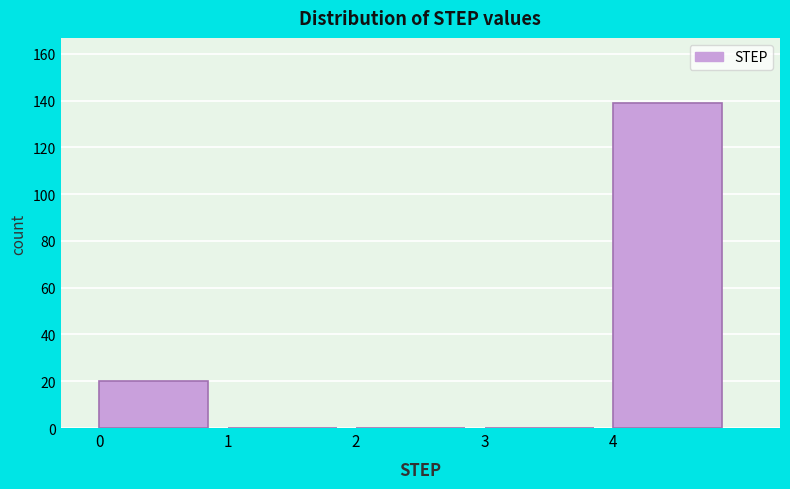

Reading left to right, what are all the values shown in this chart?

0=20	1=0	2=0	3=0	4=139